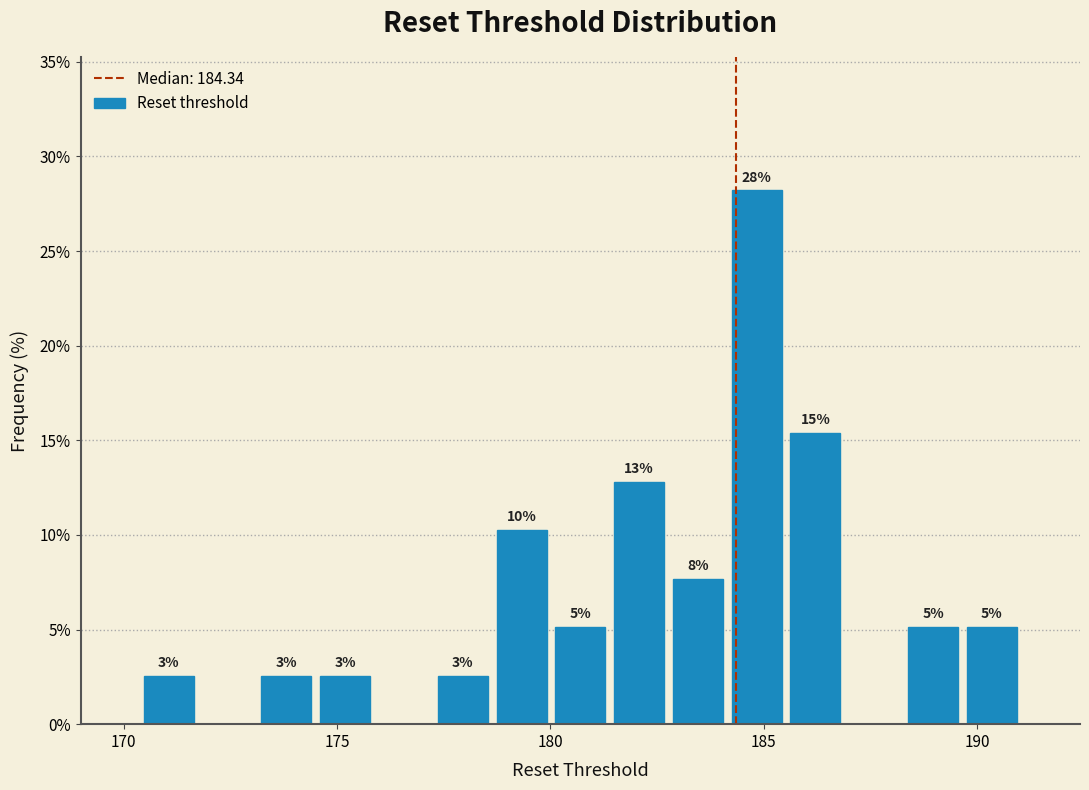

Around what value on the x-axis is the tallest bar? Give the approximate position of its centre, as read against the axis.

185.0